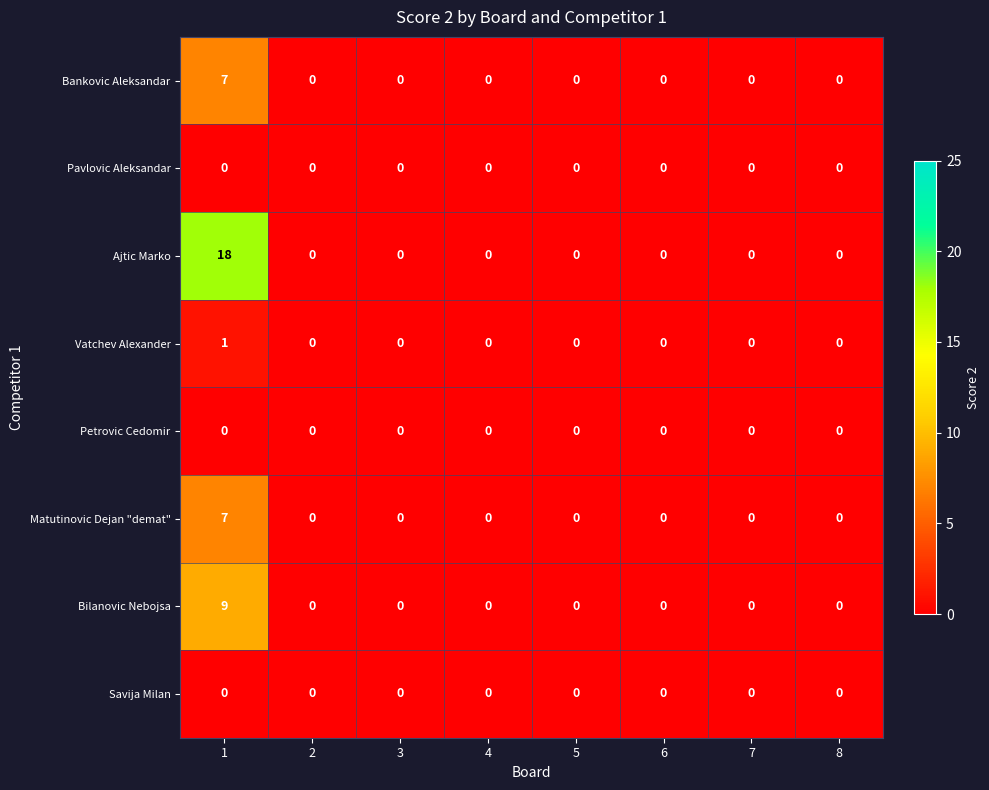

What is the difference between the Ajtic Marko values at 4 and 1?

18